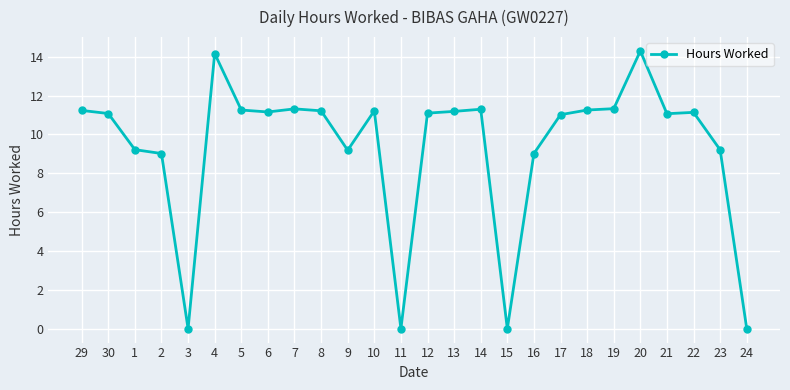

What position from the left is 24?

26